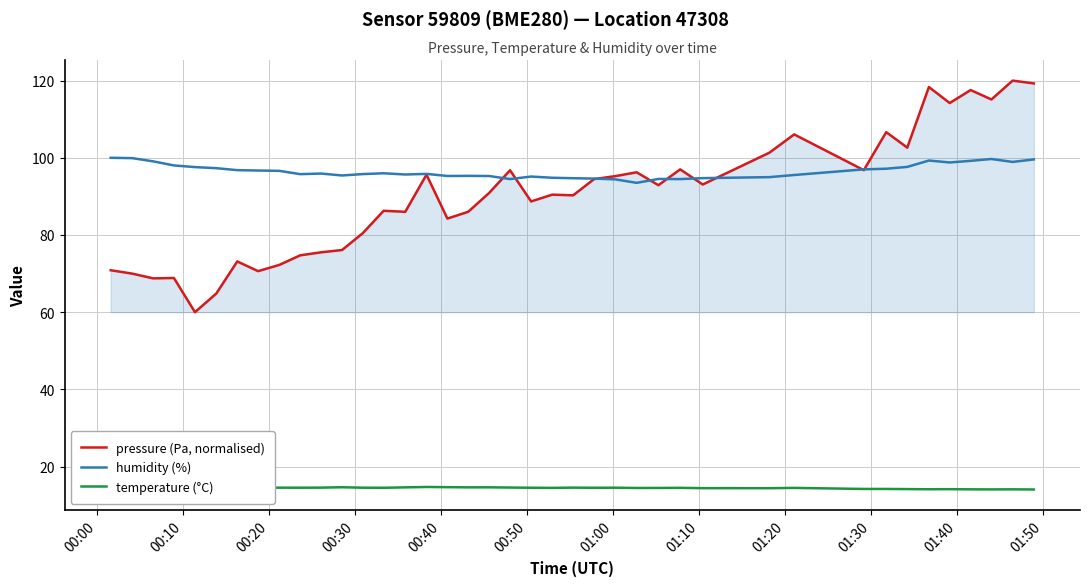

Which series has the widest spread of values?

pressure (Pa, normalised)